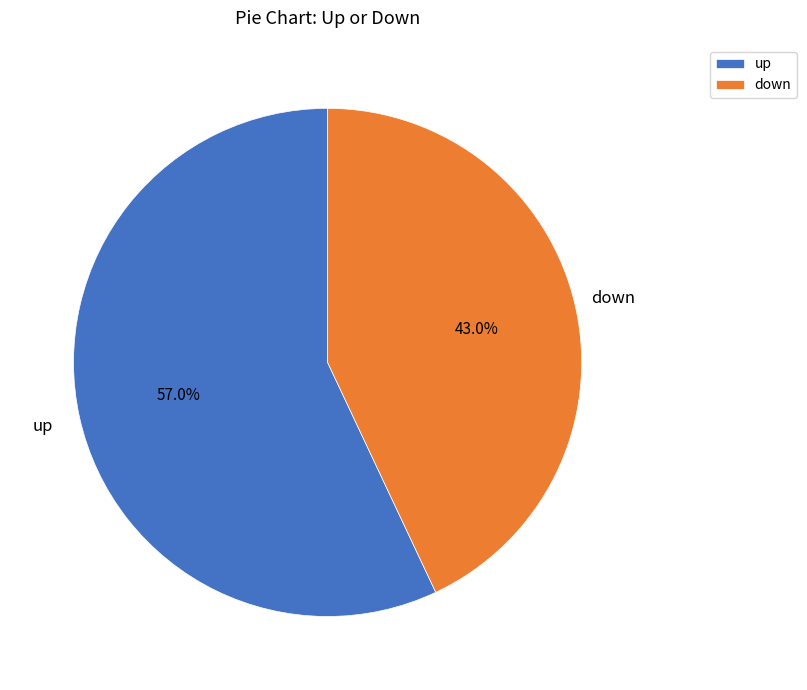

What percentage do down and up together represent?

100.0%